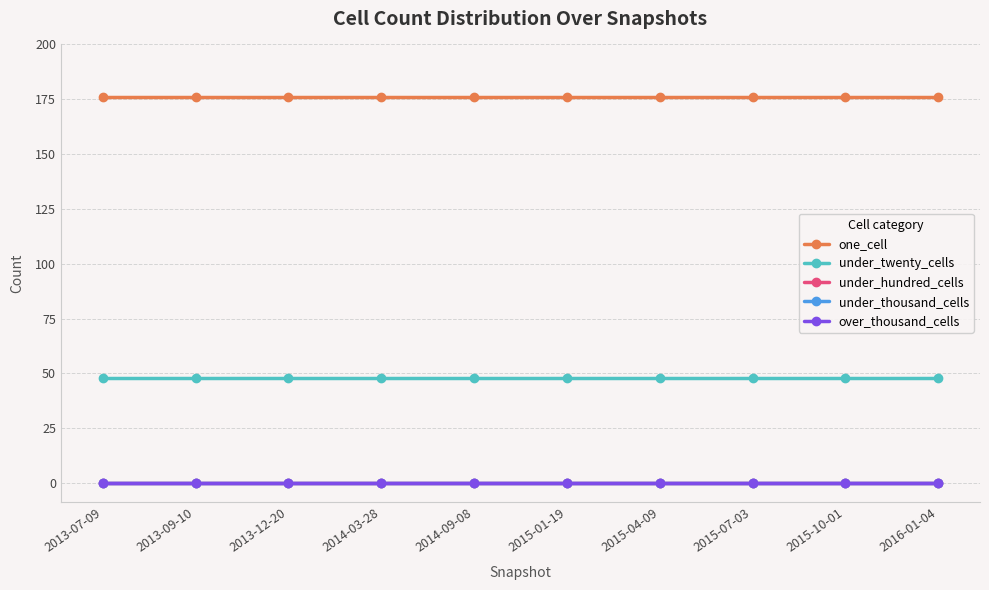

At how many categories does at least one series exceed 103?

10